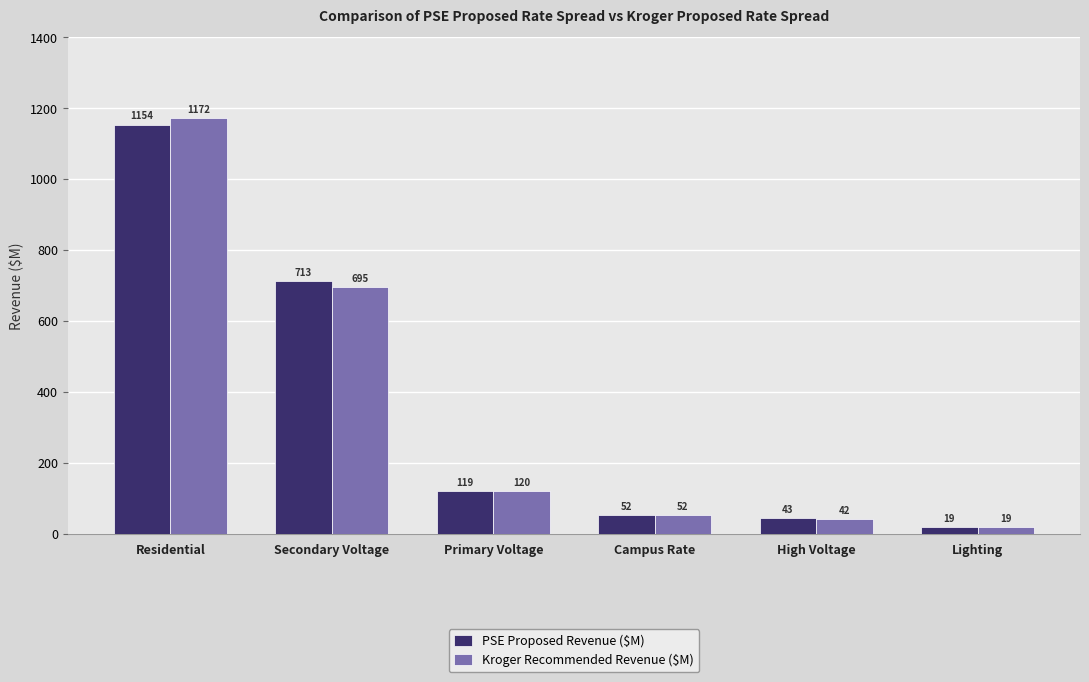

What is the label of the 2nd bar from the right?

High Voltage